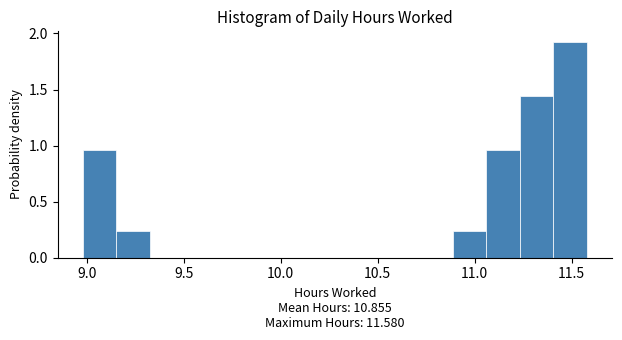

Read against the x-axis, roughly where is the centre of the tallest bar?

11.50